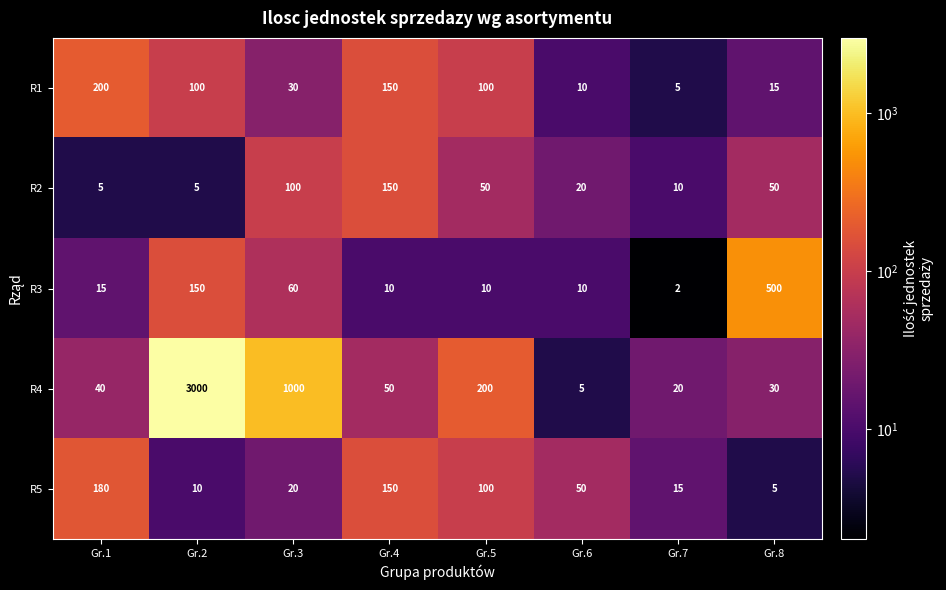

What is the sum of all R3 values?

757